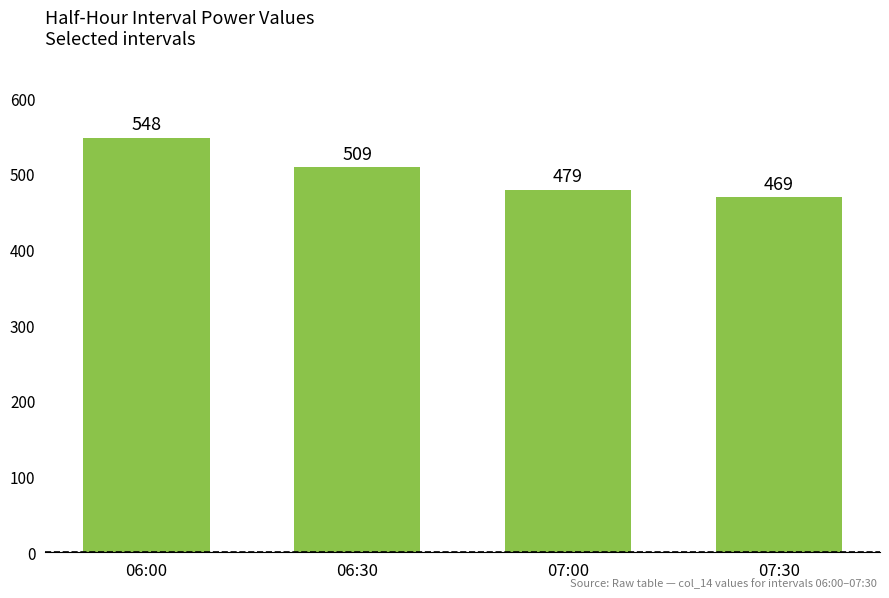

Is it true that the value at 07:30 is 754?

False